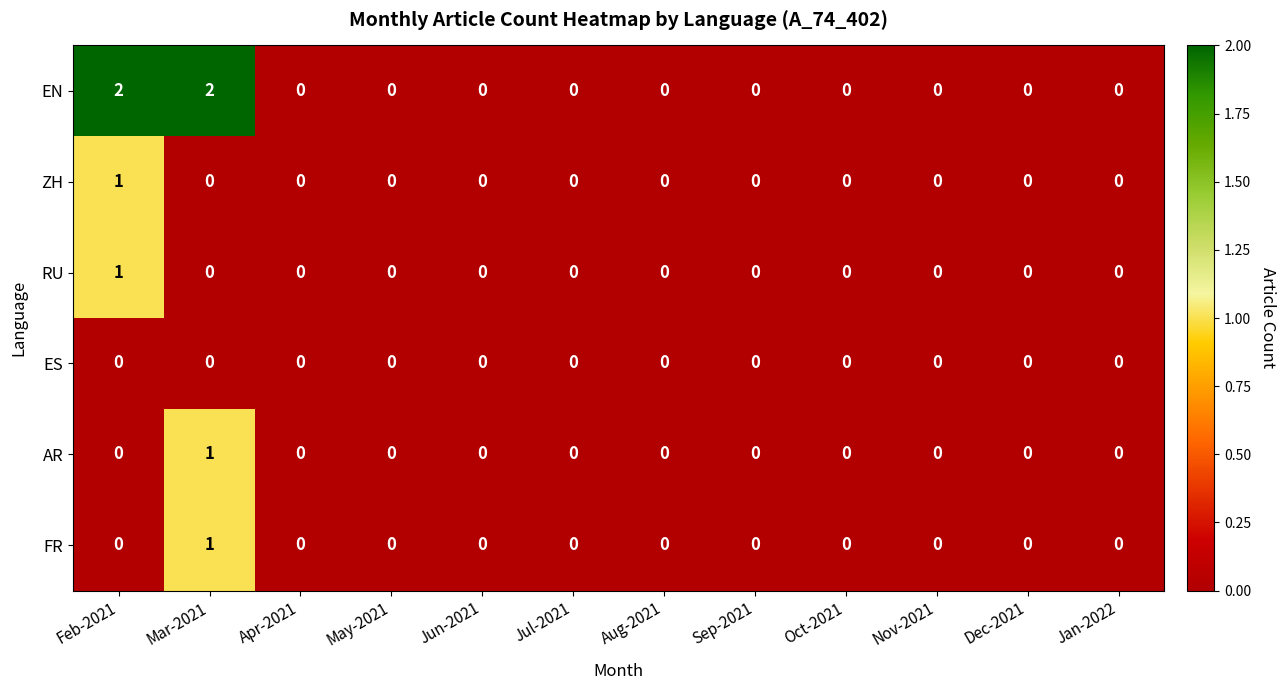

Which category has the highest value in the FR series?

Mar-2021